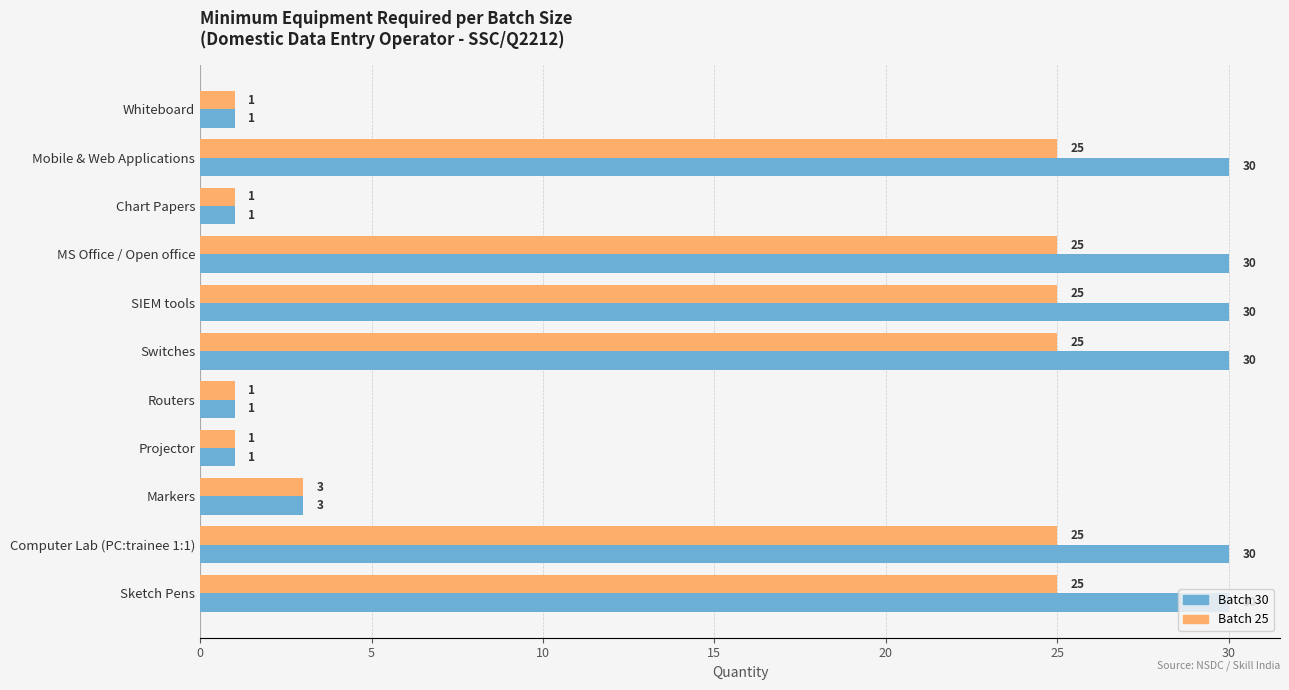

What are all the series names shown in the legend?

Batch 30, Batch 25